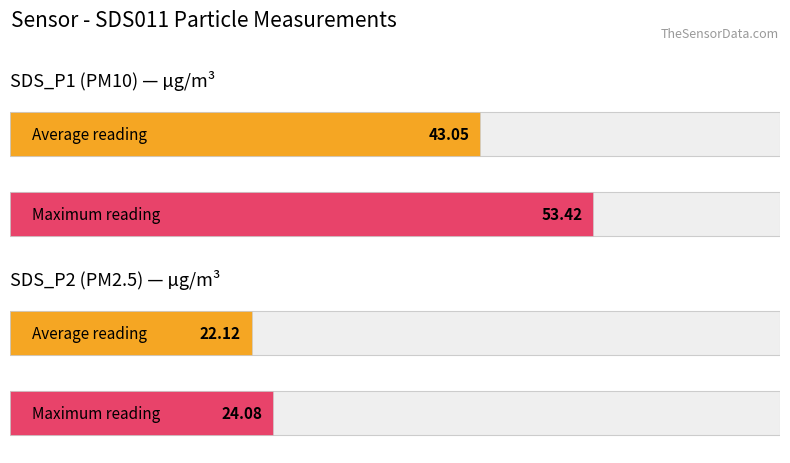

The SDS_P2 series shows 9.7 at 00:23. True or false?

False